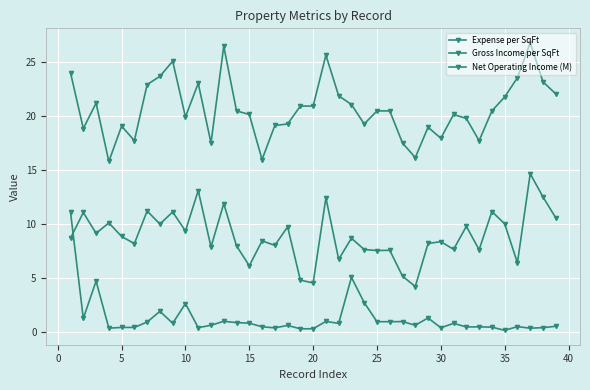

Which series has the largest total across all categories?

Gross Income per SqFt